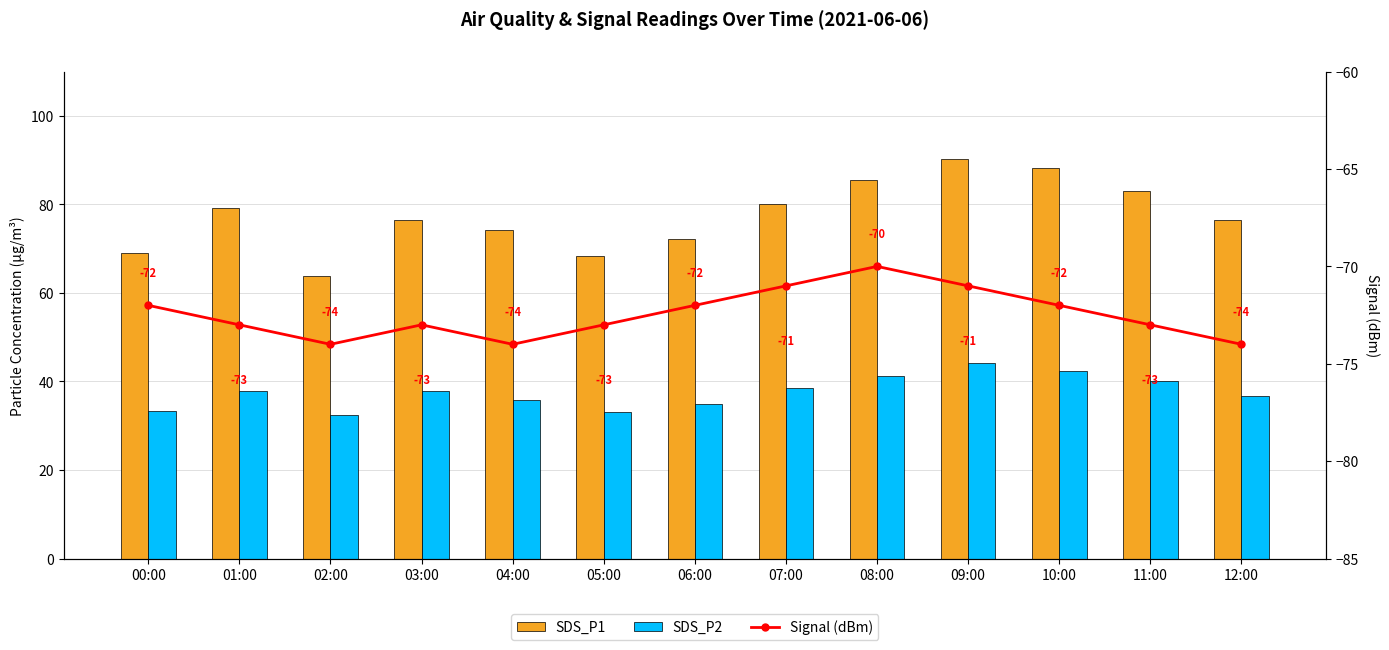

At which label does Signal (dBm) first exceed -73?

00:00